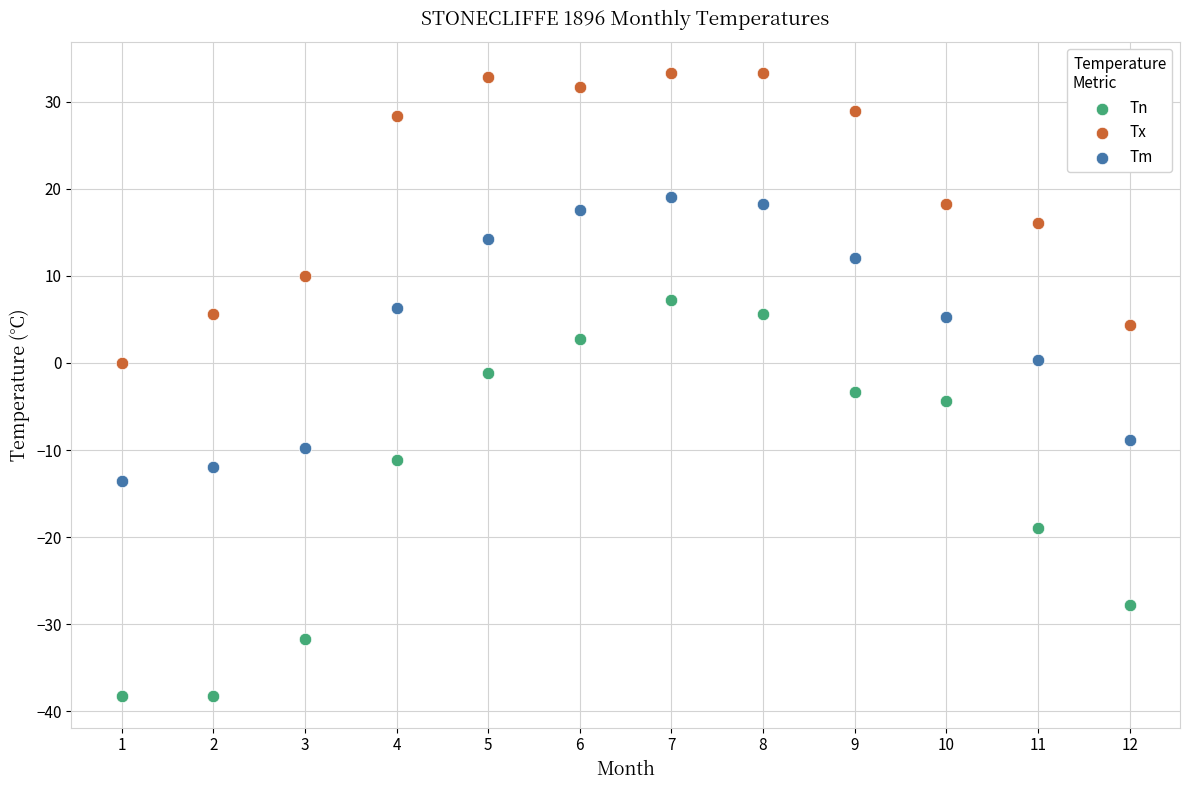

Which series contains the highest Y value?

Tx